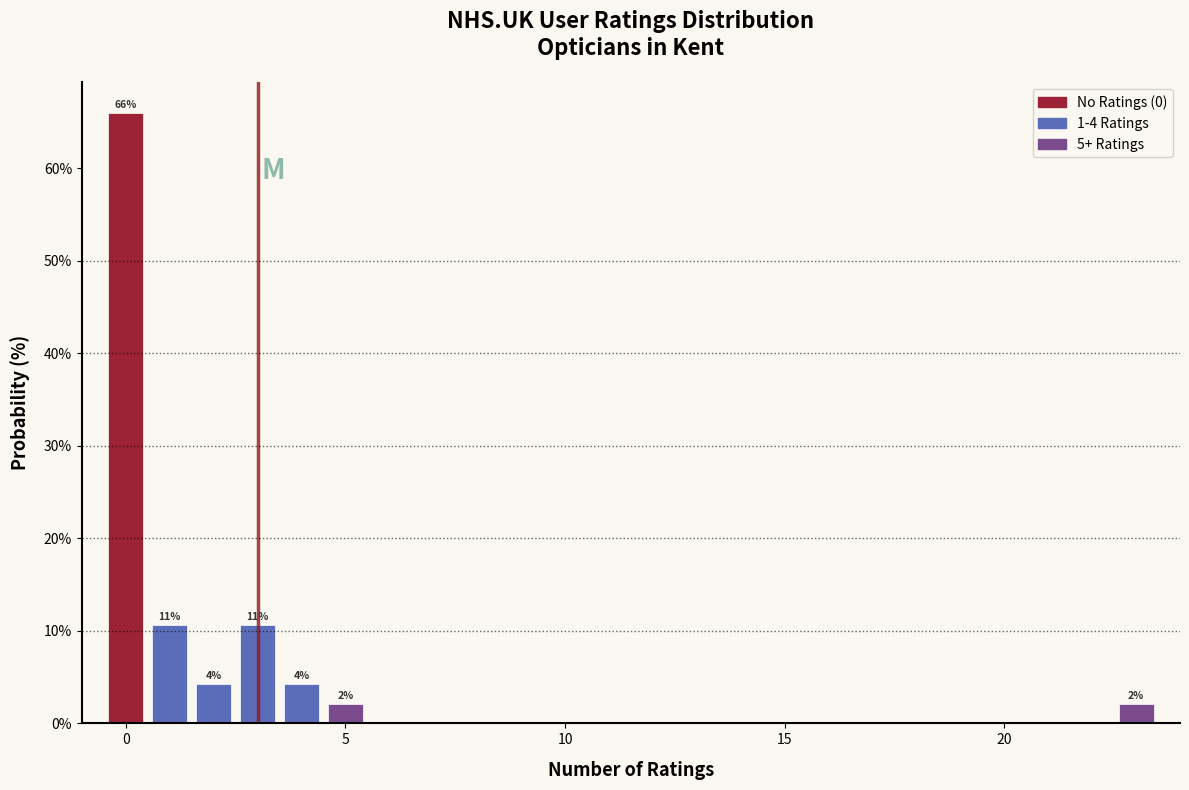

Read against the x-axis, roughly where is the centre of the tallest bar?

0.0